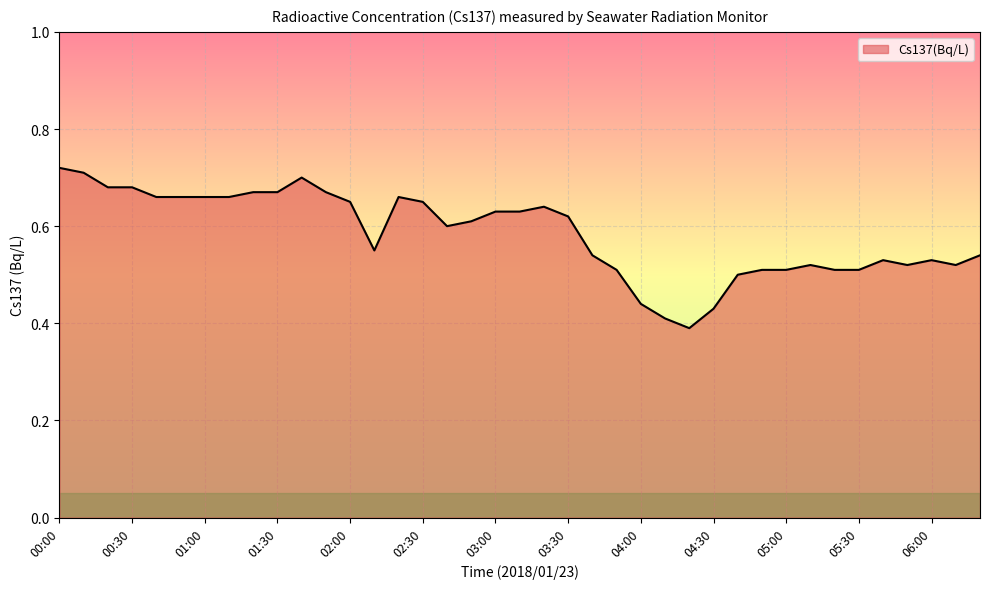

What is the difference between the maximum and minimum values?

0.3